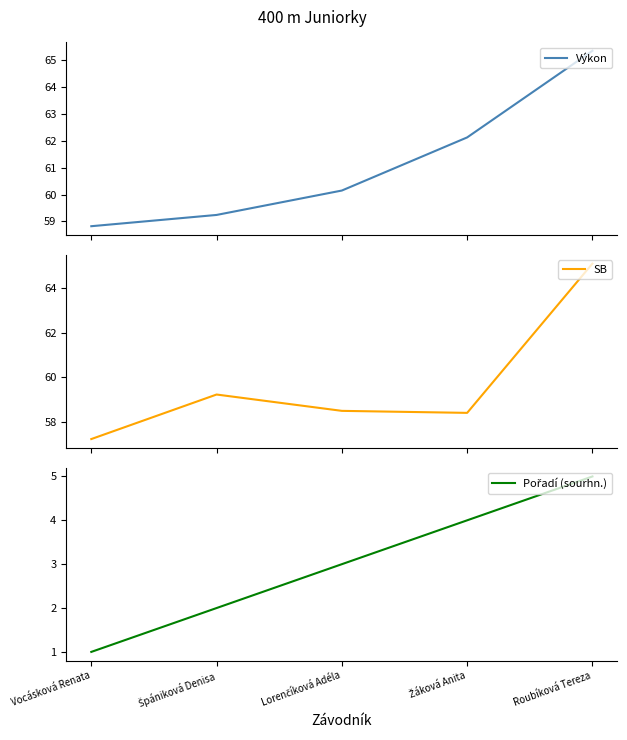

Which category has the highest value across all series?

Roubíková Tereza